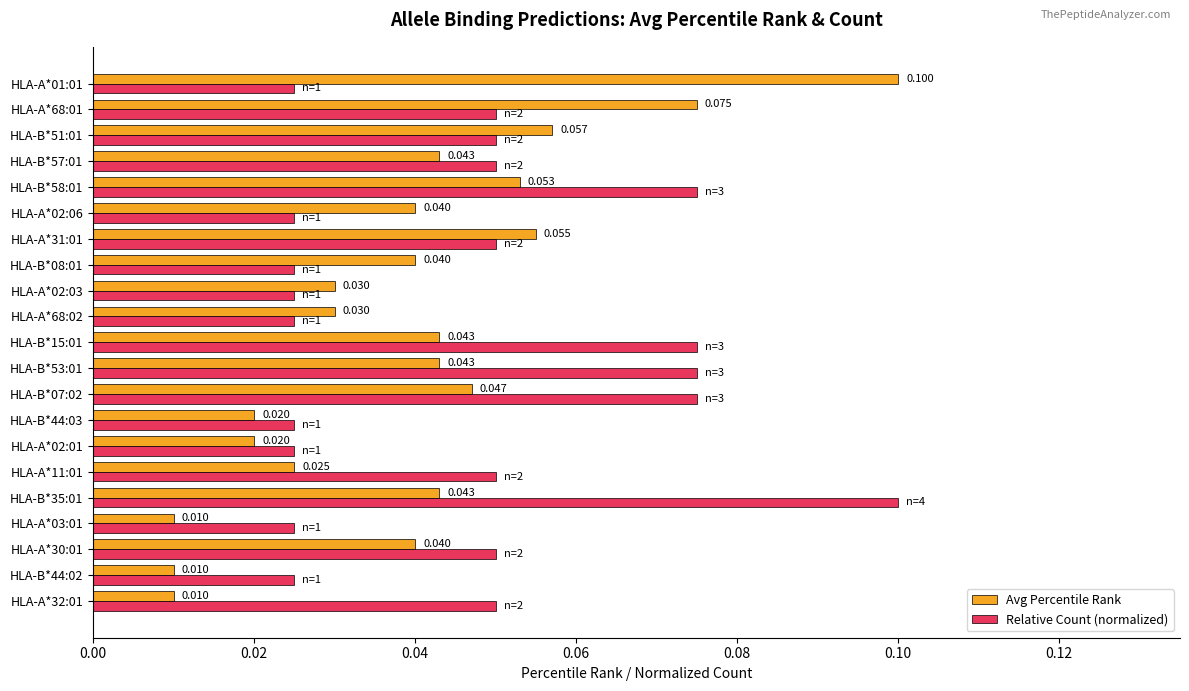

What is the difference between the second highest and second lowest values in the Relative Count (normalized) series?

0.1